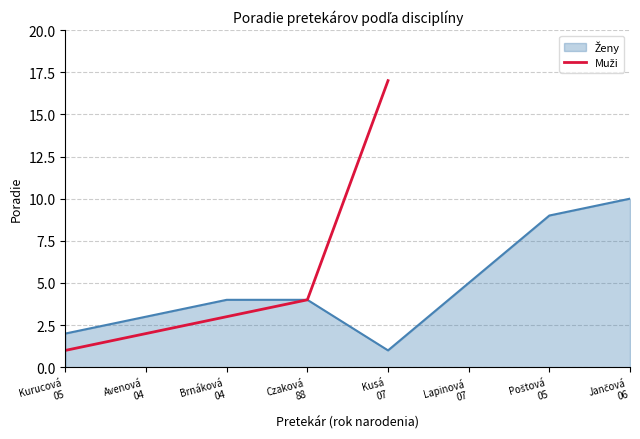

The chart shows a value of 1 at Avenová
04. True or false?

False